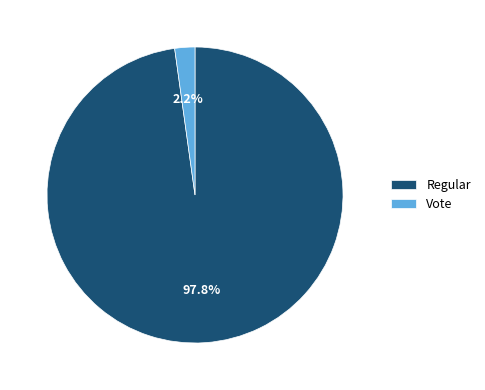

Which category has the smallest portion of the pie?

Vote